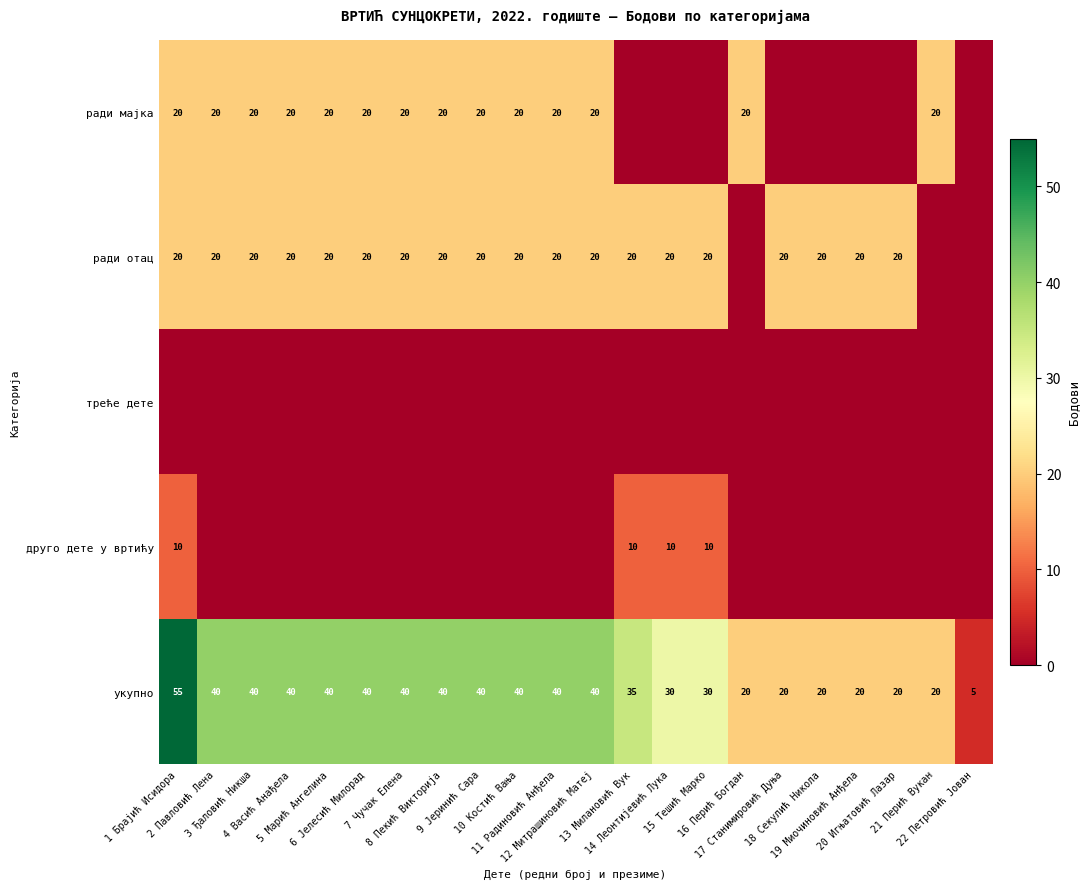

How many укупно values are between 20 and 40?

20